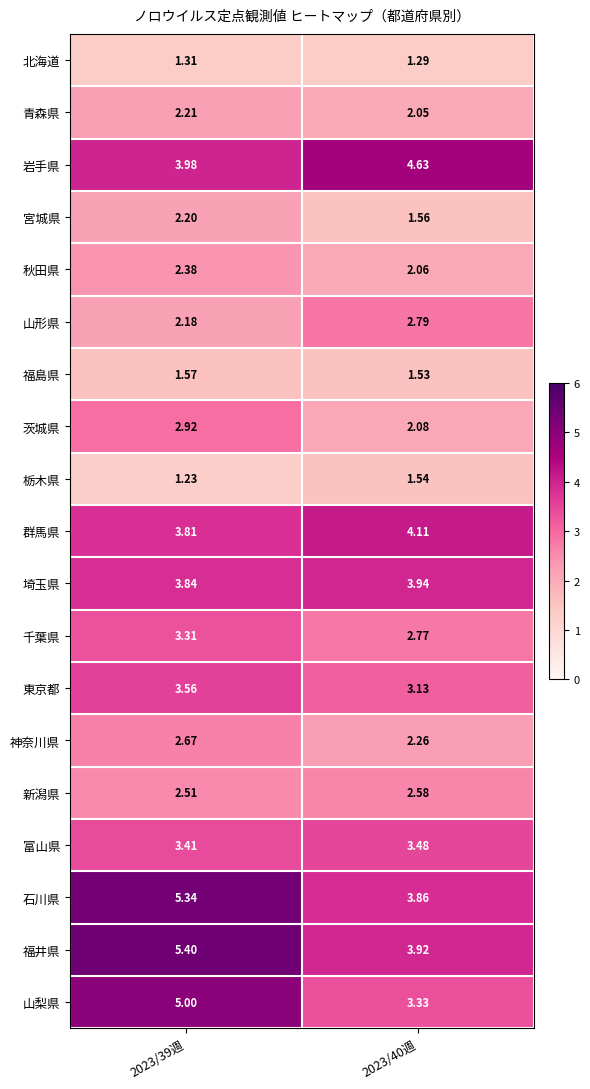

Which series has the largest total across all categories?

福井県